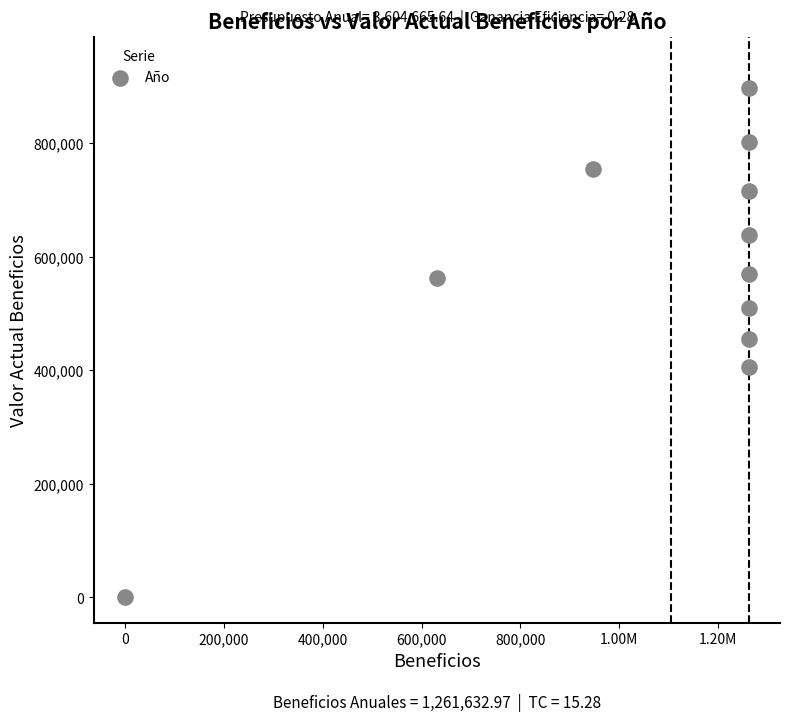

What is the average Y value?

573985.2